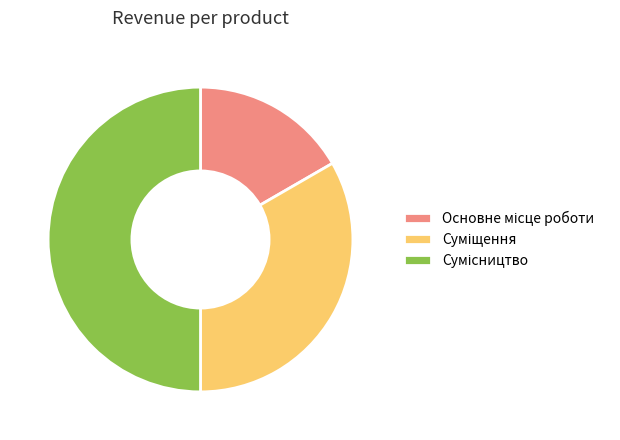

To the nearest percent, what is the difference between the largest and smallest slice percentages?

33%